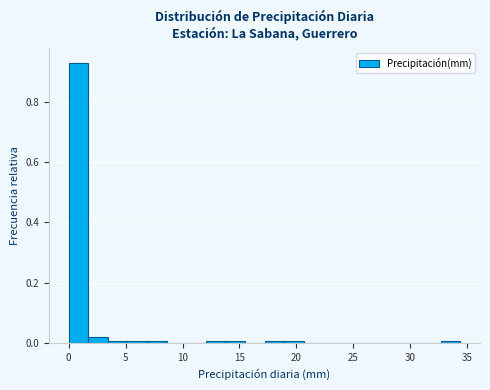

Around what value on the x-axis is the tallest bar? Give the approximate position of its centre, as read against the axis.

1.0